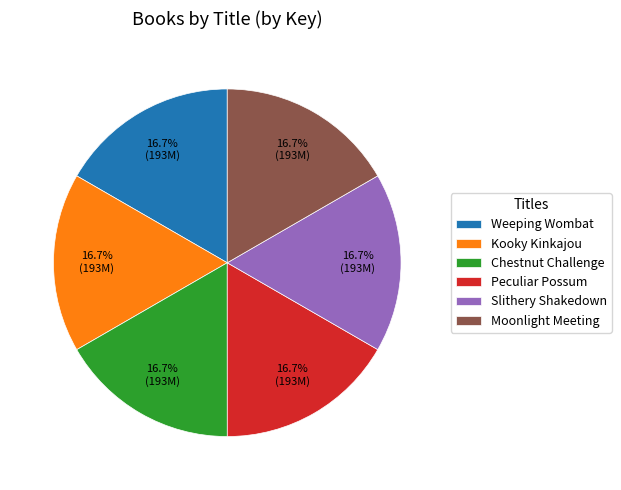

To the nearest percent, what percentage of the pie is Slithery Shakedown?

17%